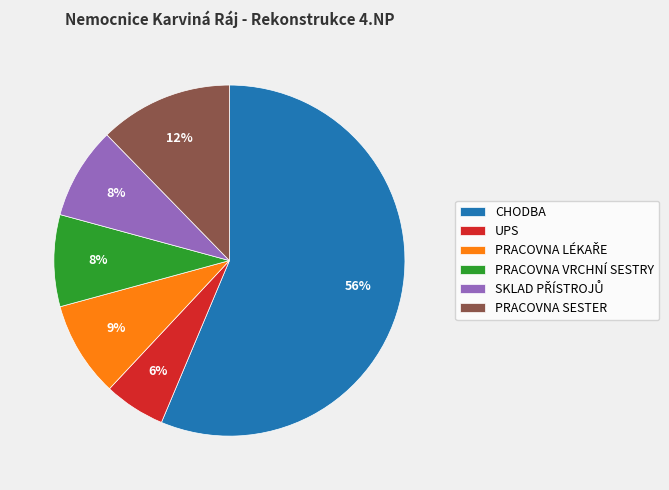

Does CHODBA account for over 50% of the chart?

Yes